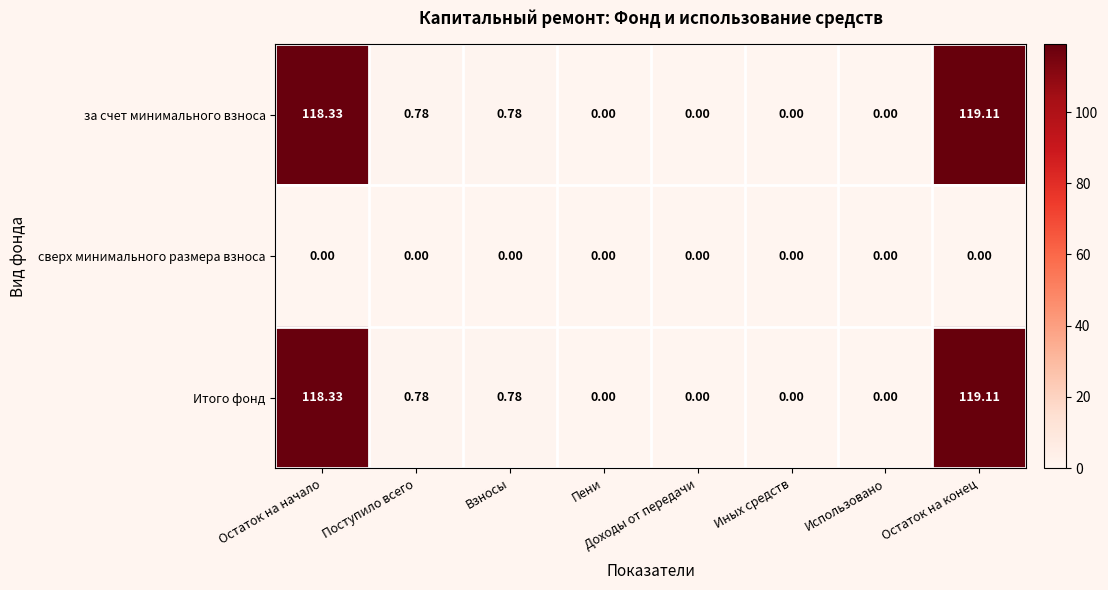

What is the total value across all series at Поступило всего?

1.6